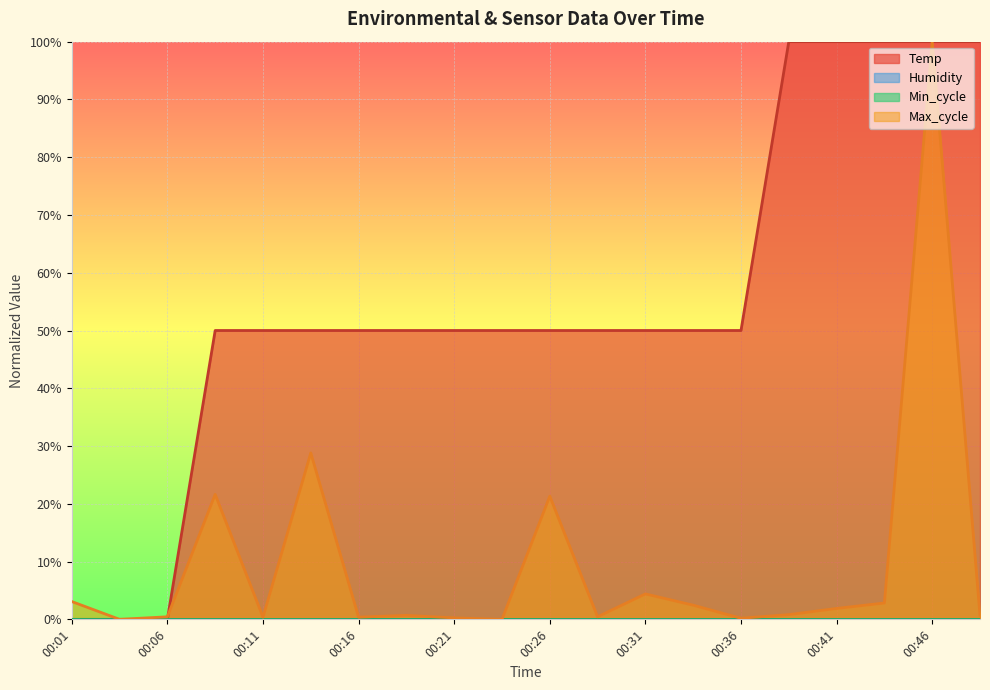

At which category is the sum across all series the highest?

00:46